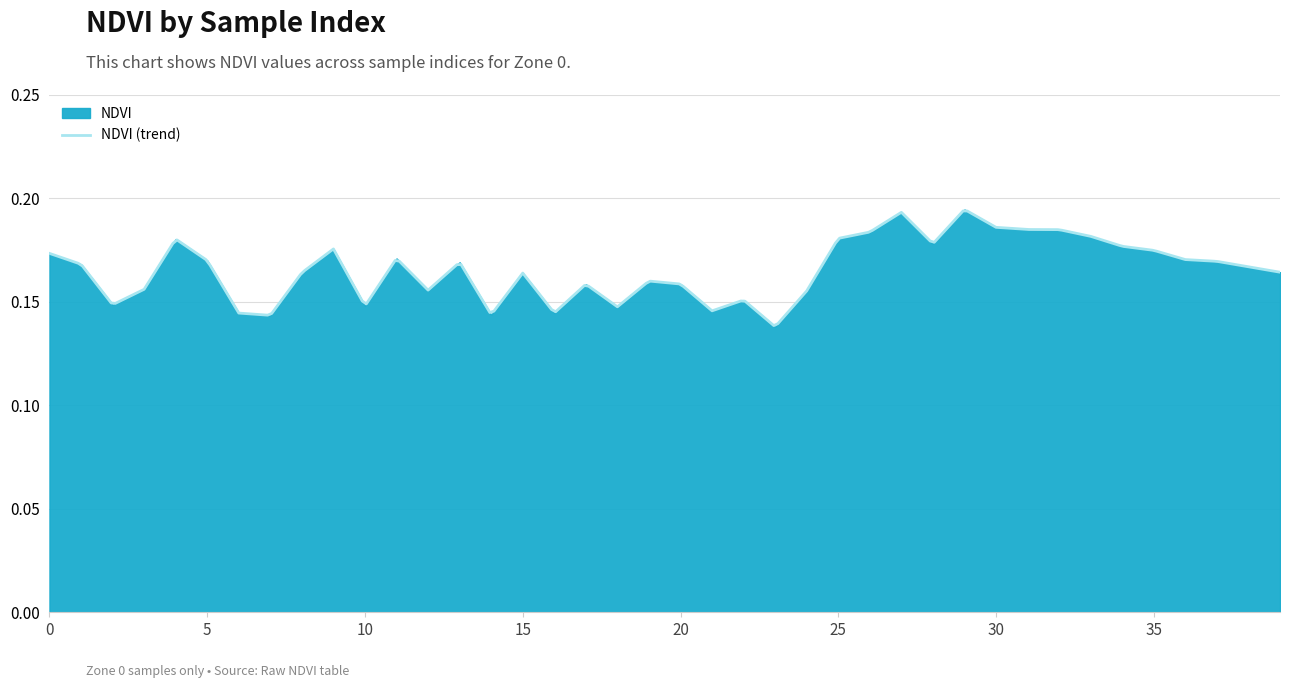

What is the value of the 40th point from the left?

0.2